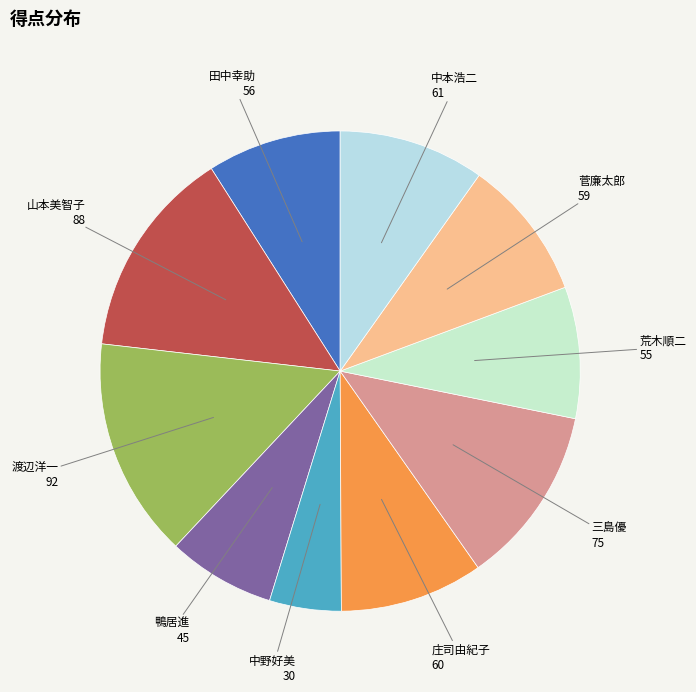

The 田中幸助 slice represents 9% of the pie. True or false?

True